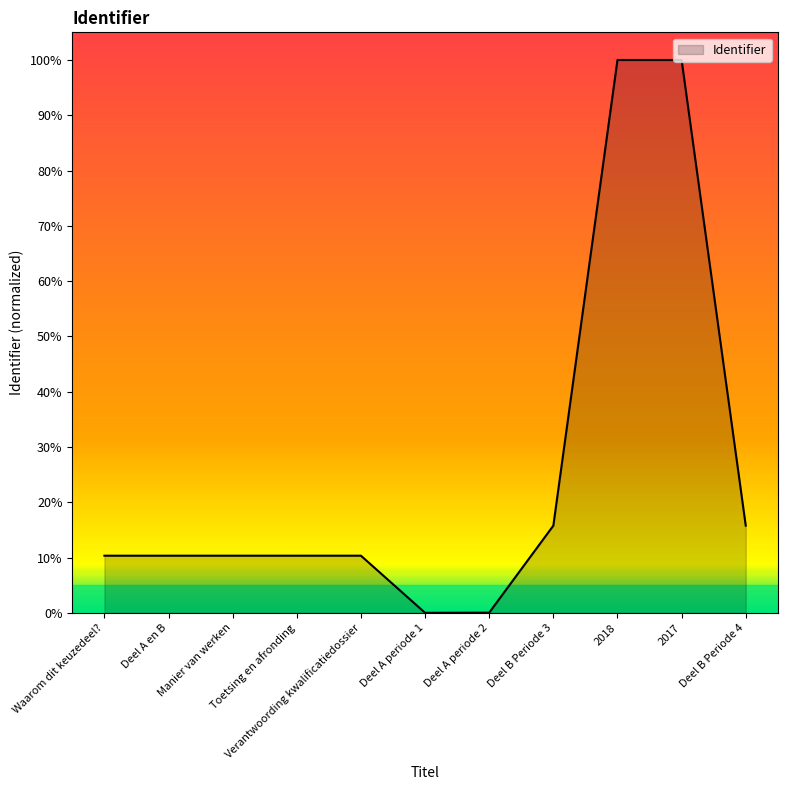

What is the difference between the maximum and minimum values?

100.0